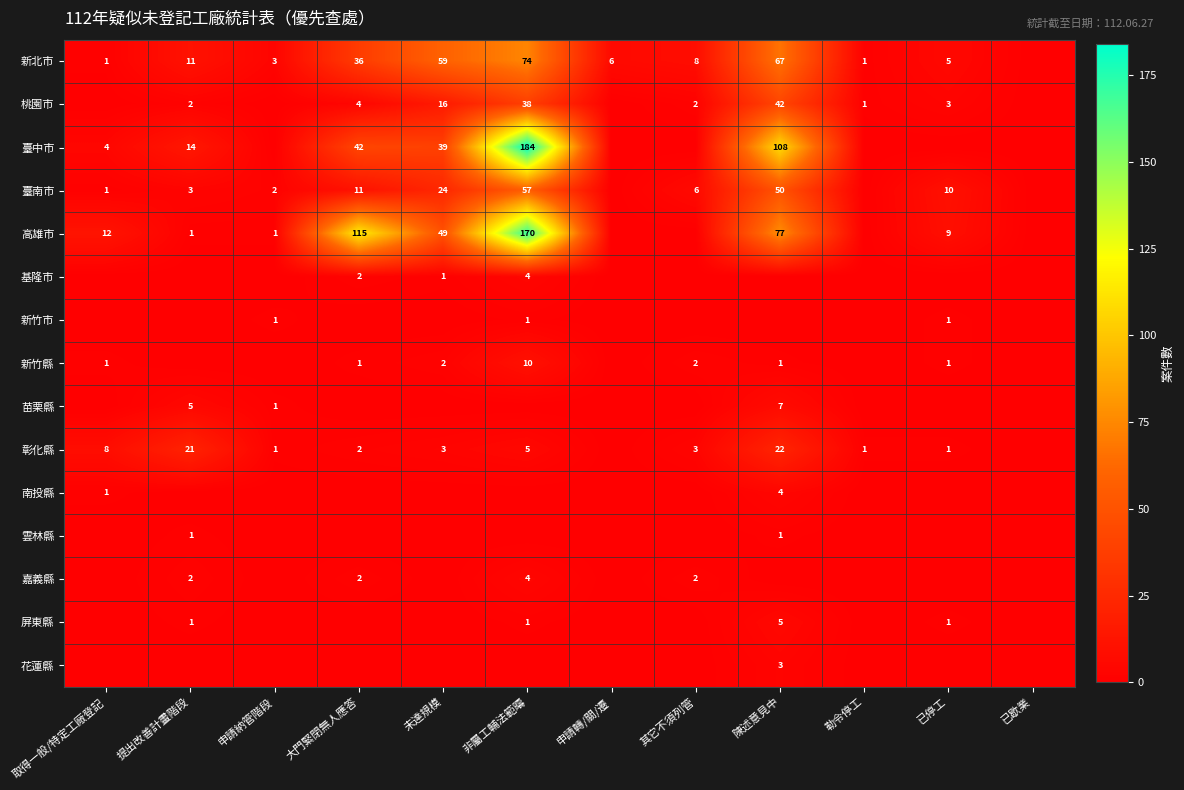

True or false: 新竹縣 has a value of 1 at 其它不須列管.

False